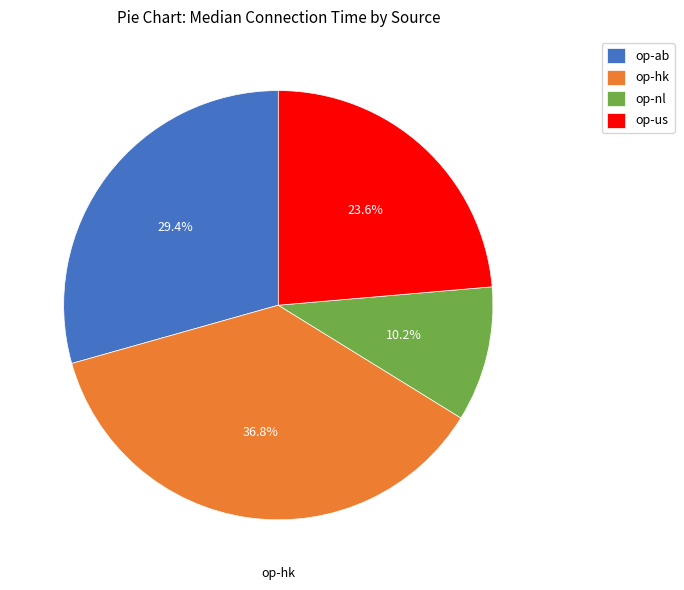

What is the smallest slice in the pie chart?

op-nl